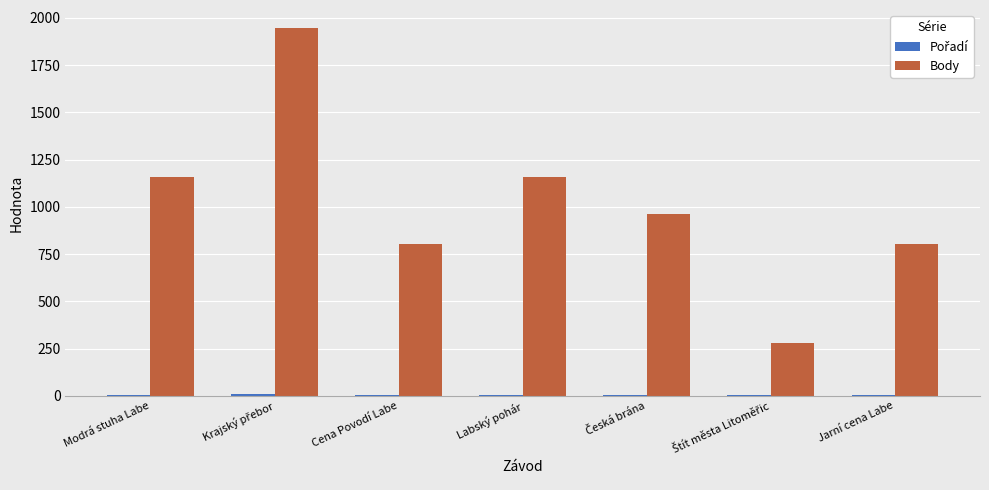

Which series has the largest total across all categories?

Body